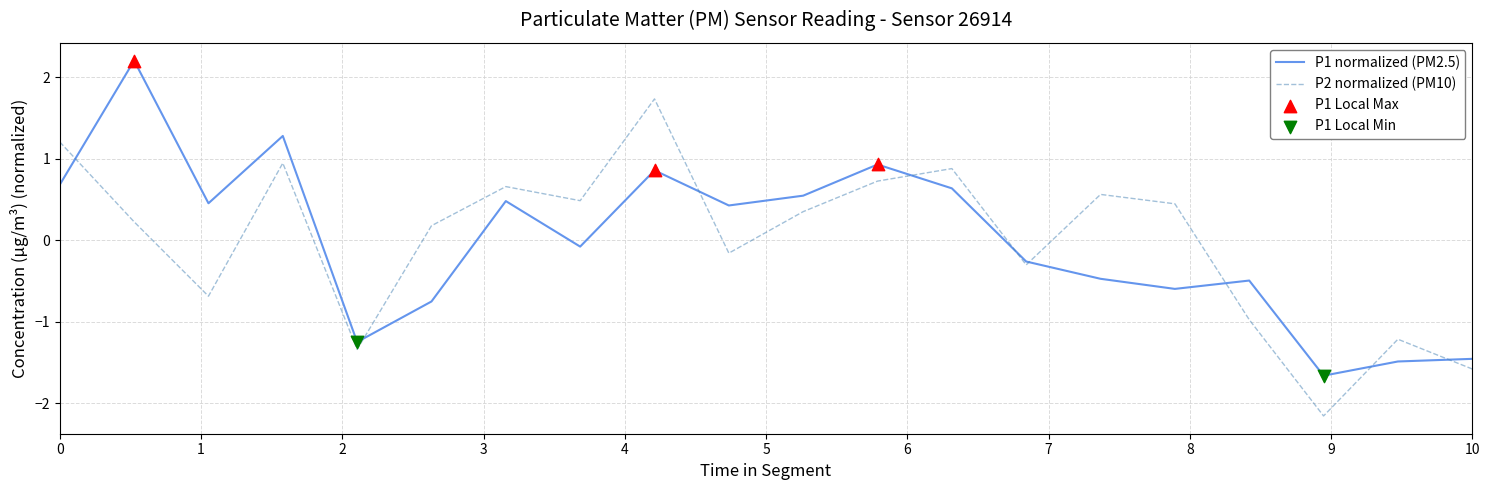

What is the lowest value of the P1 normalized (PM2.5) series?

-1.7